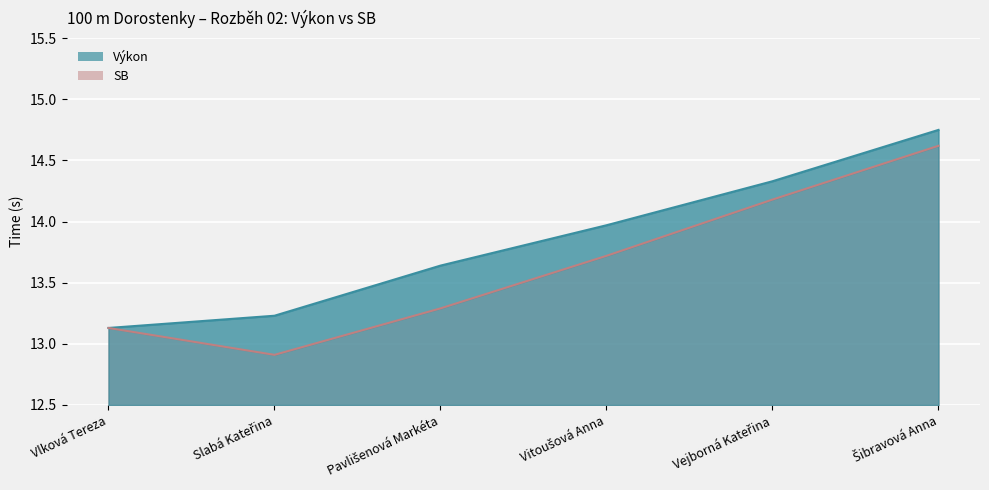

Reading right to left, transcribe all the data shown in this chart.

Výkon: 14.8	14.3	14.0	13.6	13.2	13.1
SB: 14.6	14.2	13.7	13.3	12.9	13.1